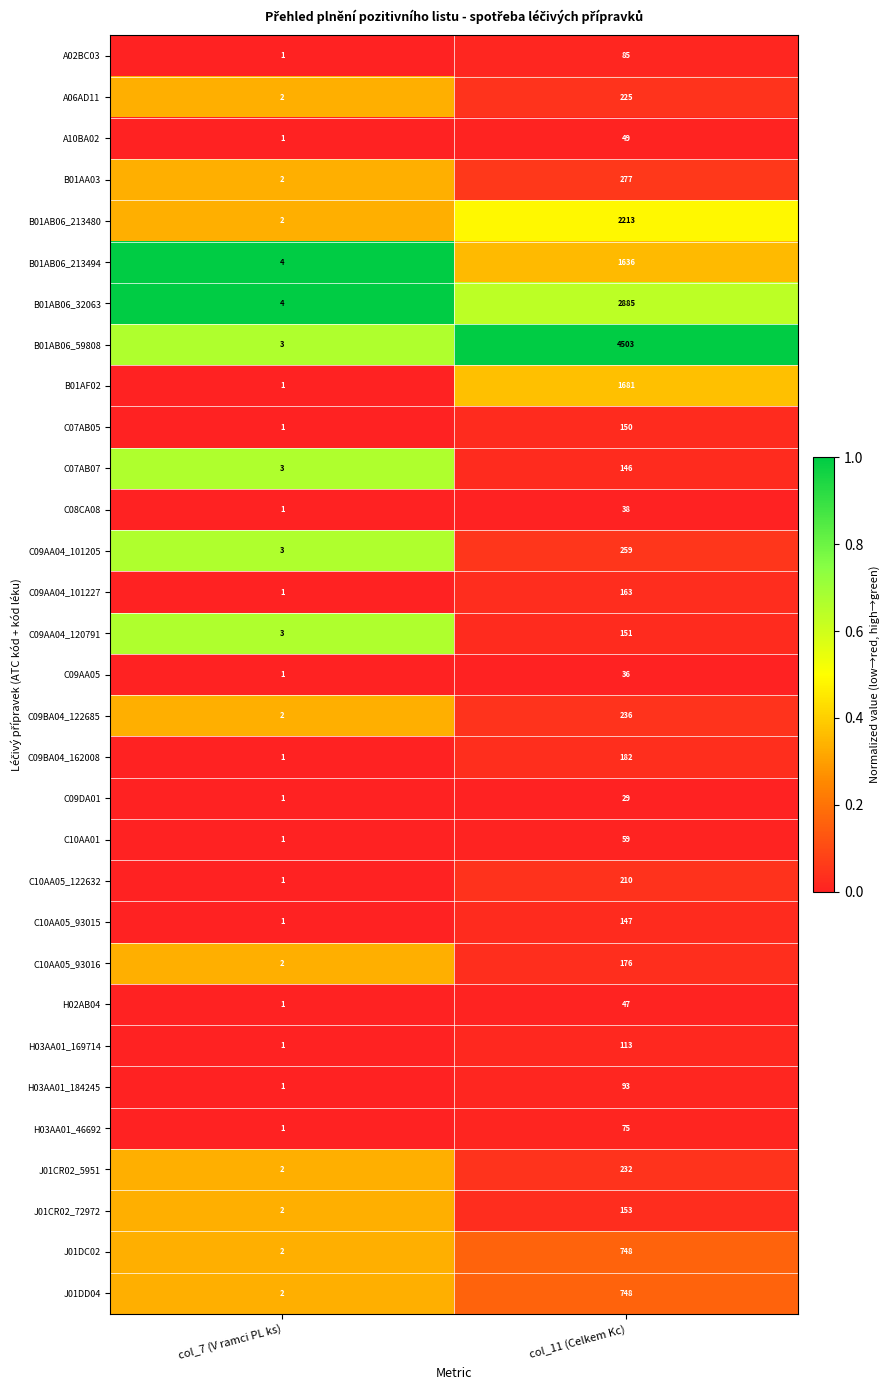

Which series has the largest total across all categories?

B01AB06_59808